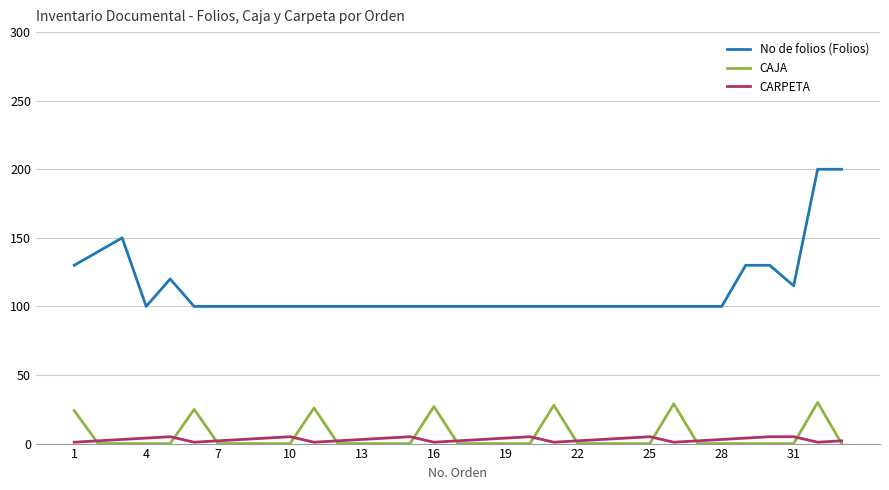

List the series in order of their peak value, lowest first.

CARPETA, CAJA, No de folios (Folios)